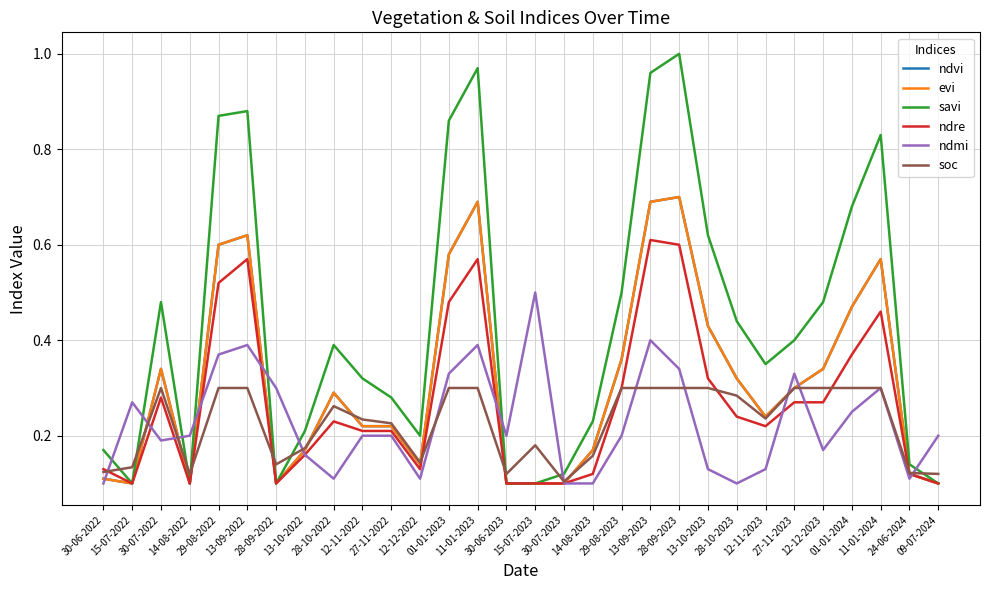

Reading left to right, list all the values displayed in this chart.

ndvi: 0.1	0.1	0.3	0.1	0.6	0.6	0.1	0.2	0.3	0.2	0.2	0.1	0.6	0.7	0.1	0.1	0.1	0.2	0.4	0.7	0.7	0.4	0.3	0.2	0.3	0.3	0.5	0.6	0.1	0.1
evi: 0.1	0.1	0.3	0.1	0.6	0.6	0.1	0.2	0.3	0.2	0.2	0.1	0.6	0.7	0.1	0.1	0.1	0.2	0.4	0.7	0.7	0.4	0.3	0.2	0.3	0.3	0.5	0.6	0.1	0.1
savi: 0.2	0.1	0.5	0.1	0.9	0.9	0.1	0.2	0.4	0.3	0.3	0.2	0.9	1.0	0.1	0.1	0.1	0.2	0.5	1.0	1.0	0.6	0.4	0.3	0.4	0.5	0.7	0.8	0.1	0.1
ndre: 0.1	0.1	0.3	0.1	0.5	0.6	0.1	0.2	0.2	0.2	0.2	0.1	0.5	0.6	0.1	0.1	0.1	0.1	0.3	0.6	0.6	0.3	0.2	0.2	0.3	0.3	0.4	0.5	0.1	0.1
ndmi: 0.1	0.3	0.2	0.2	0.4	0.4	0.3	0.2	0.1	0.2	0.2	0.1	0.3	0.4	0.2	0.5	0.1	0.1	0.2	0.4	0.3	0.1	0.1	0.1	0.3	0.2	0.2	0.3	0.1	0.2
soc: 0.1	0.1	0.3	0.1	0.3	0.3	0.1	0.2	0.3	0.2	0.2	0.1	0.3	0.3	0.1	0.2	0.1	0.2	0.3	0.3	0.3	0.3	0.3	0.2	0.3	0.3	0.3	0.3	0.1	0.1